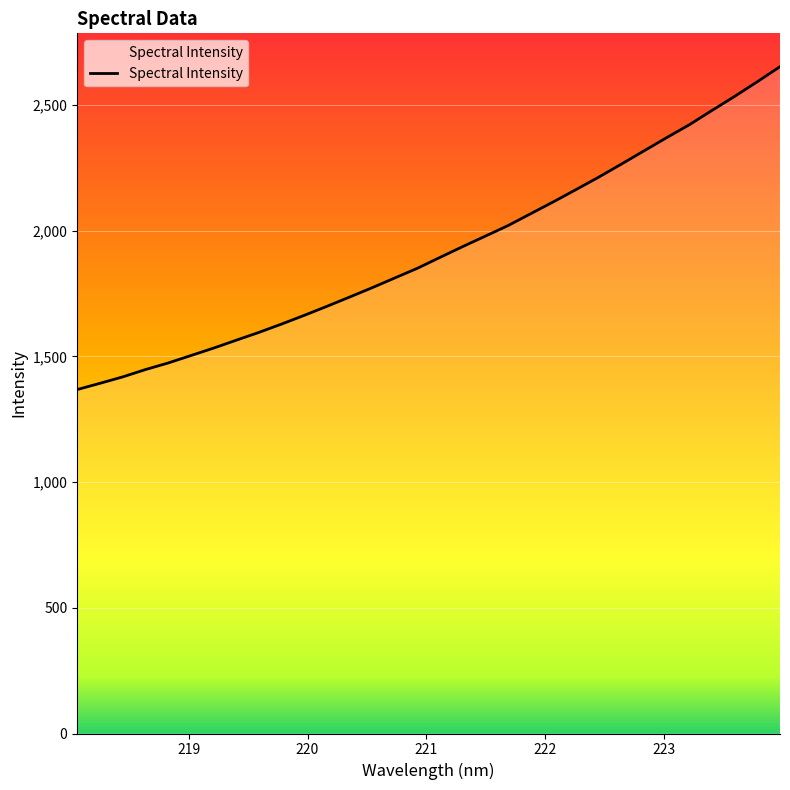

What is the greatest value displayed?

2652.3